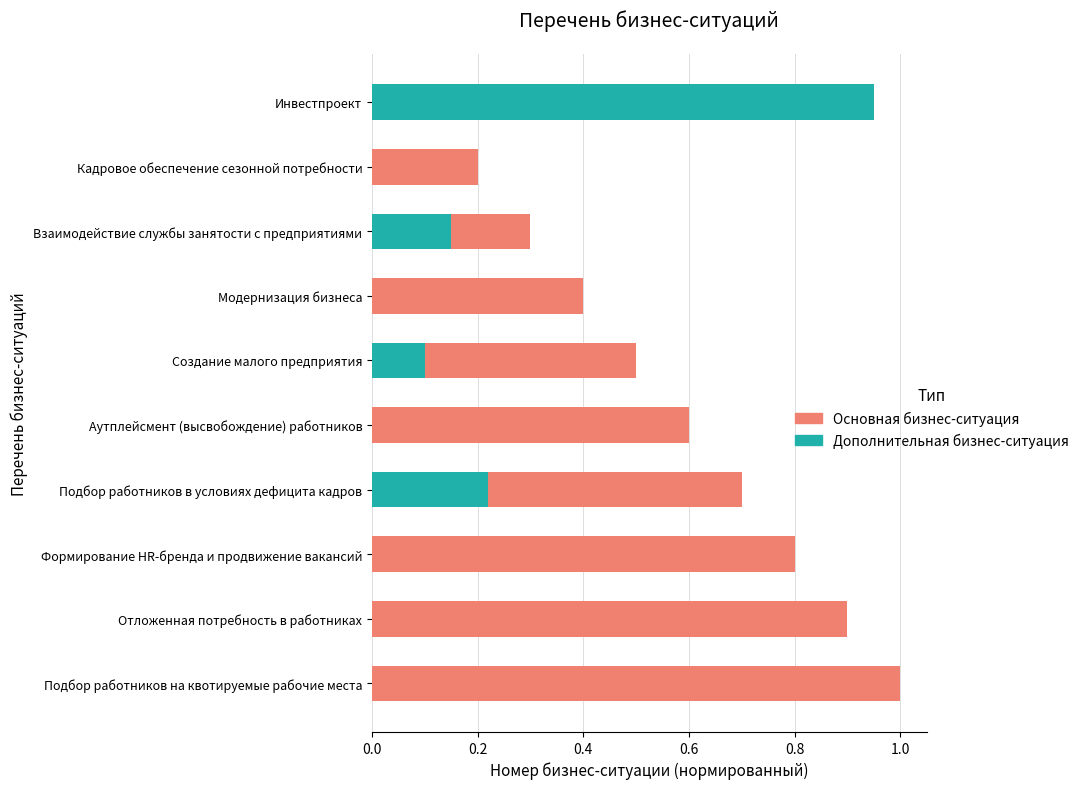

What is the sum of the Основная бизнес-ситуация values at Подбор работников на квотируемые рабочие места and Аутплейсмент (высвобождение) работников?

1.6